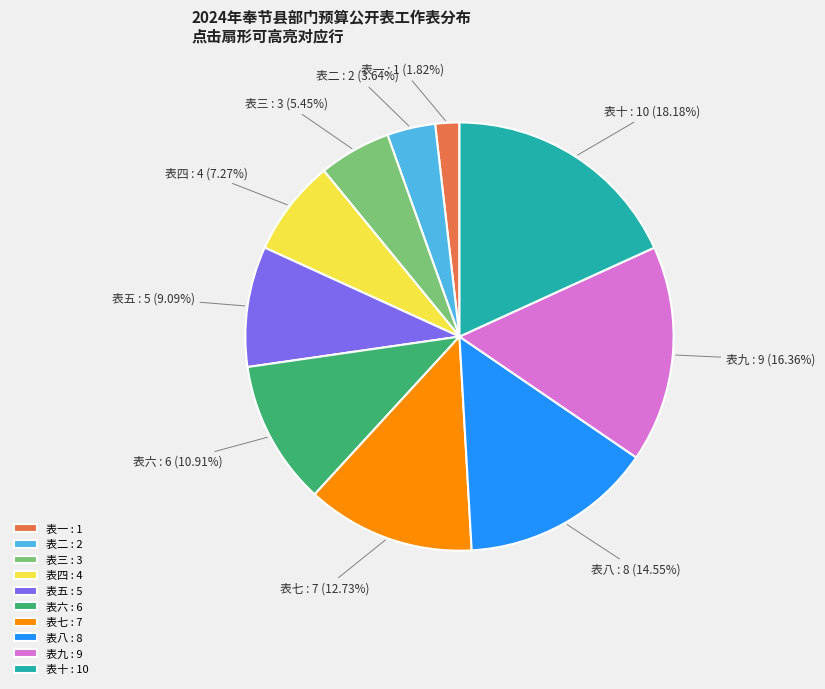

To the nearest percent, what portion does 表五 represent?

9%